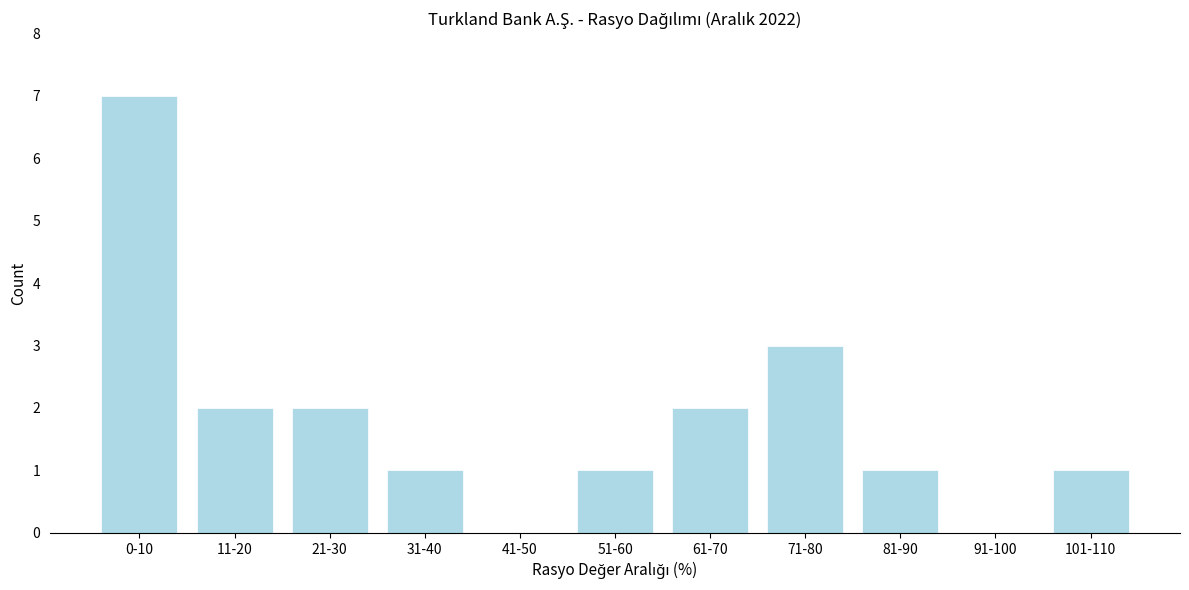

Reading left to right, what are all the values shown in this chart?

0-10=7	11-20=2	21-30=2	31-40=1	41-50=0	51-60=1	61-70=2	71-80=3	81-90=1	91-100=0	101-110=1